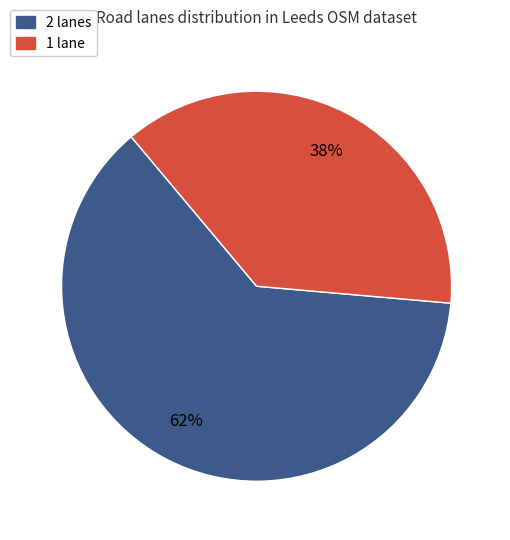

To the nearest percent, what is the average slice percentage?

50%